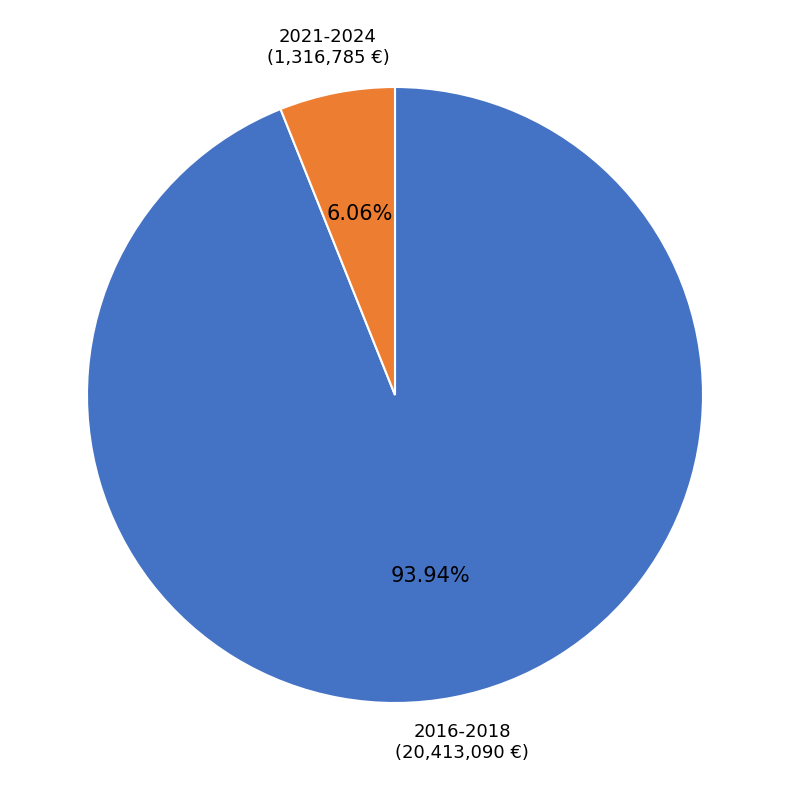

Which slice is the largest?

2016-2018